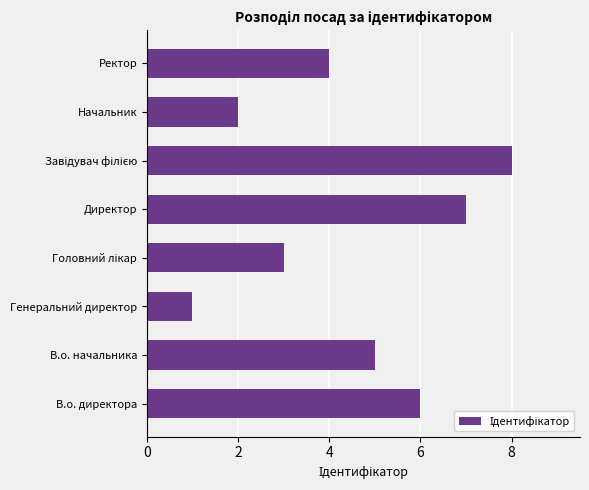

Does the chart contain any negative values?

No